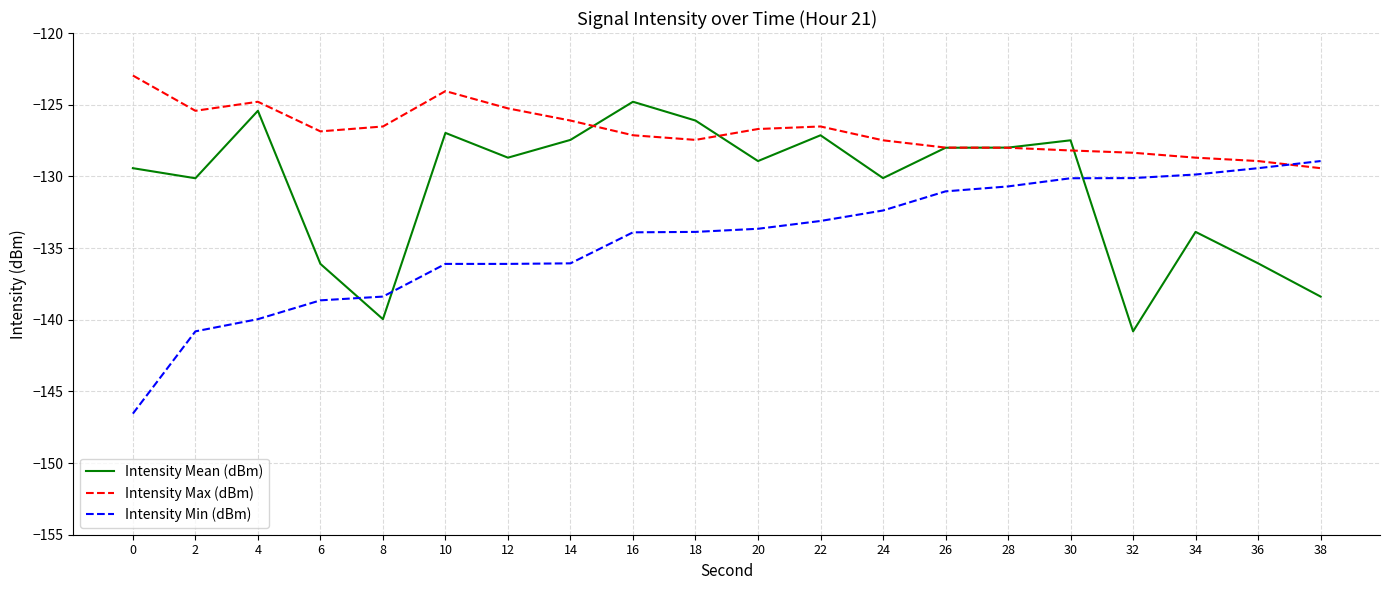

What is the lowest value of the Intensity Max (dBm) series?

-129.4